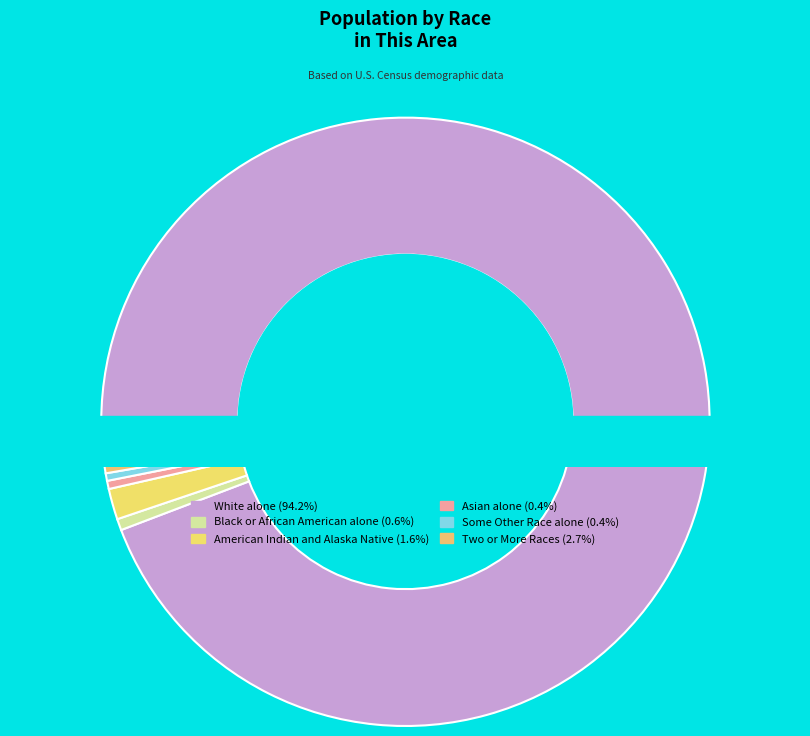

How many segments does this pie chart have?

6